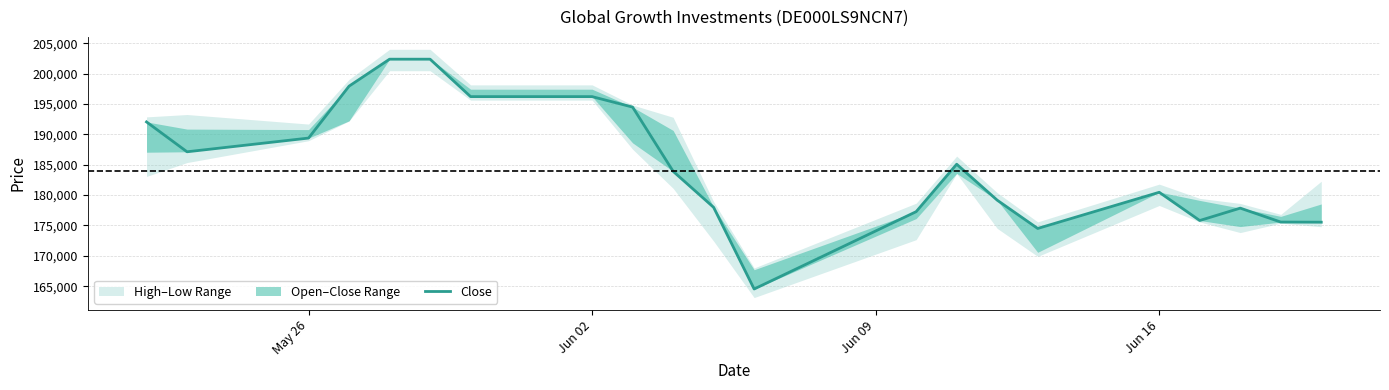

True or false: the data shows 317980 at 6.

False